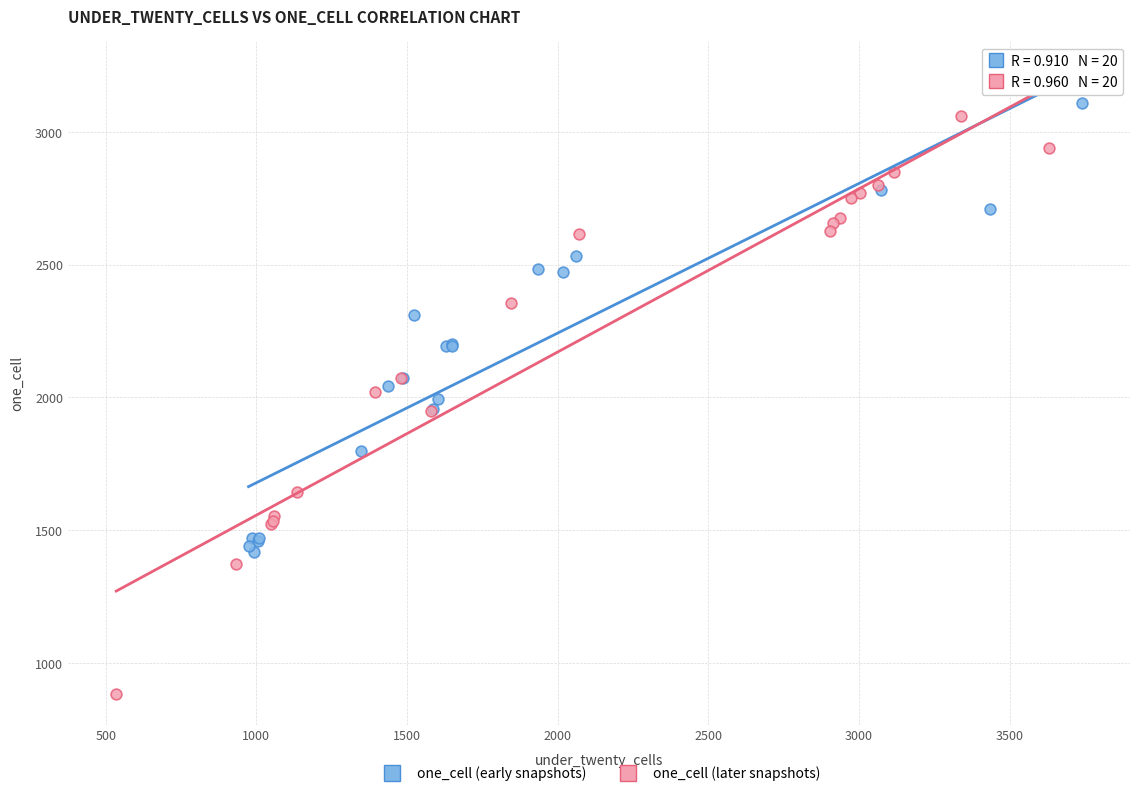

Which series has the widest spread of Y values?

one_cell (later snapshots)